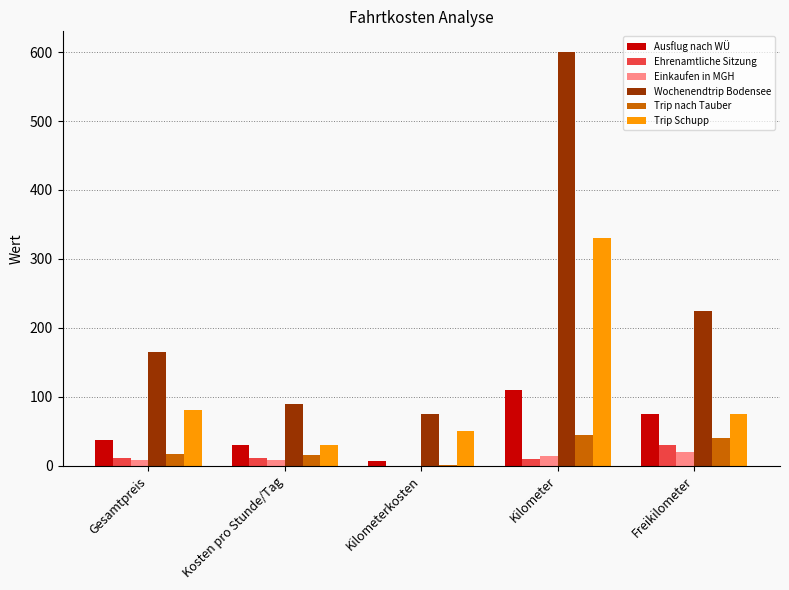

Which series changed the most between Kosten pro Stunde/Tag and Freikilometer?

Wochenendtrip Bodensee